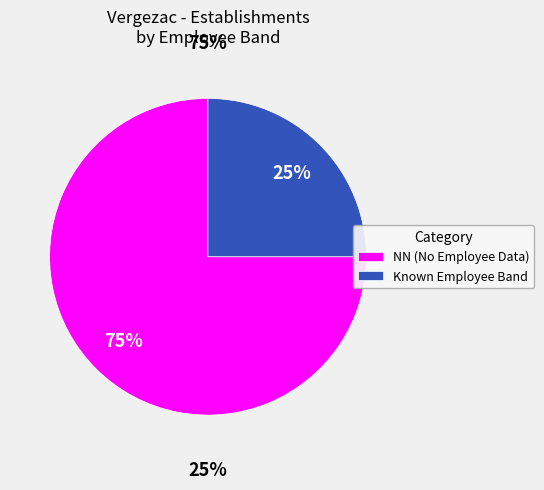

Is it true that 15 is 1% of the pie?

True